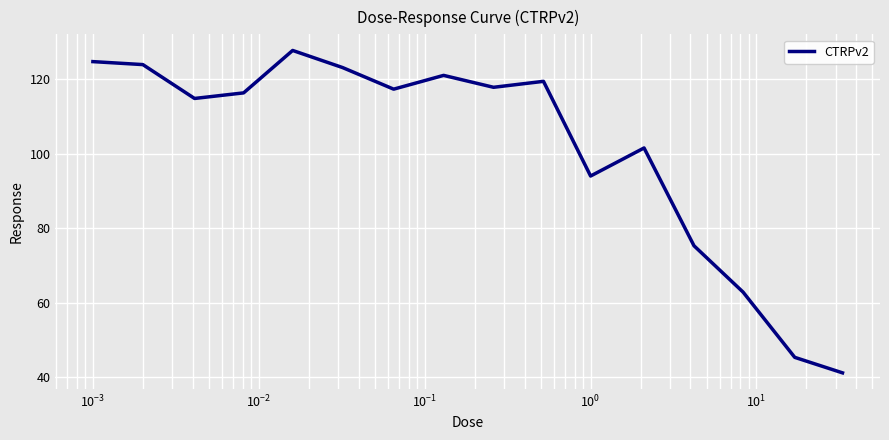

What is the maximum value shown in the chart?

127.8